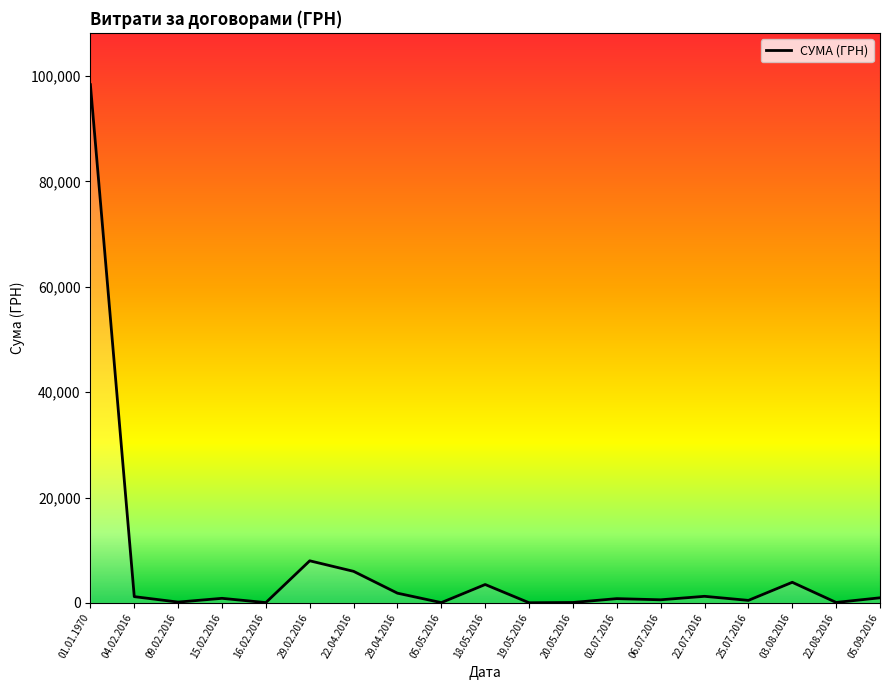

At which category does the chart reach its peak across all series?

01.01.1970